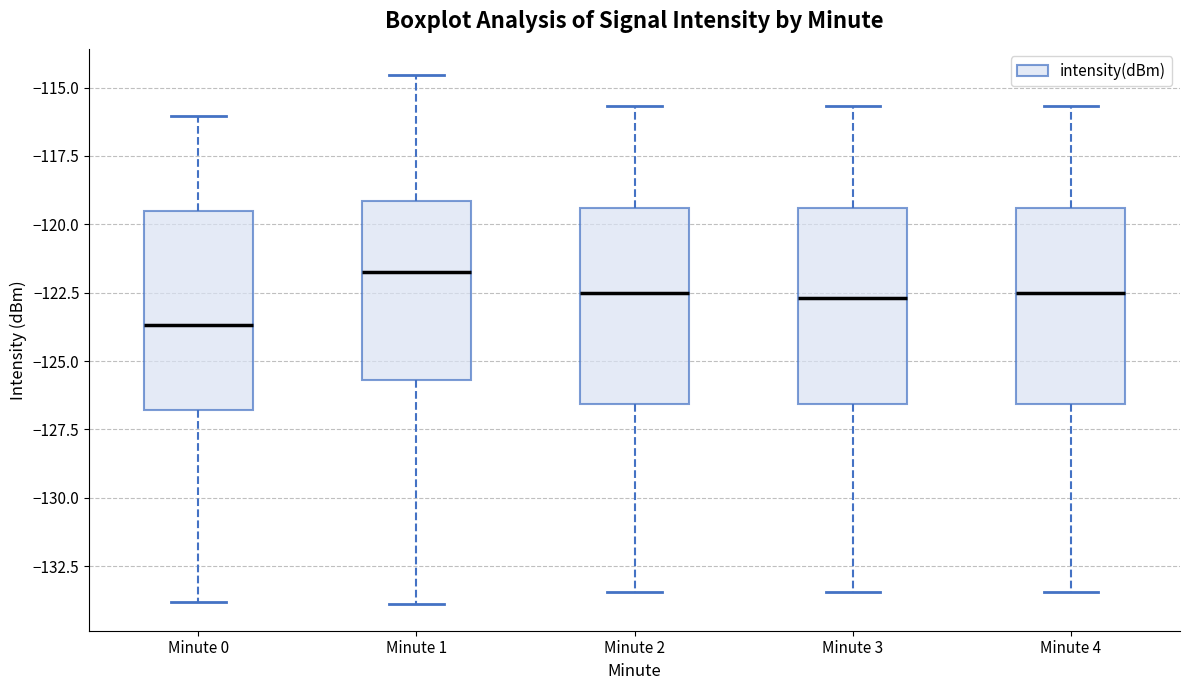

Where does the upper whisker of the box for Minute 2 end on the y-axis? The values are not printed on the chart, so give them approximately, as read against the axis.

-115.5